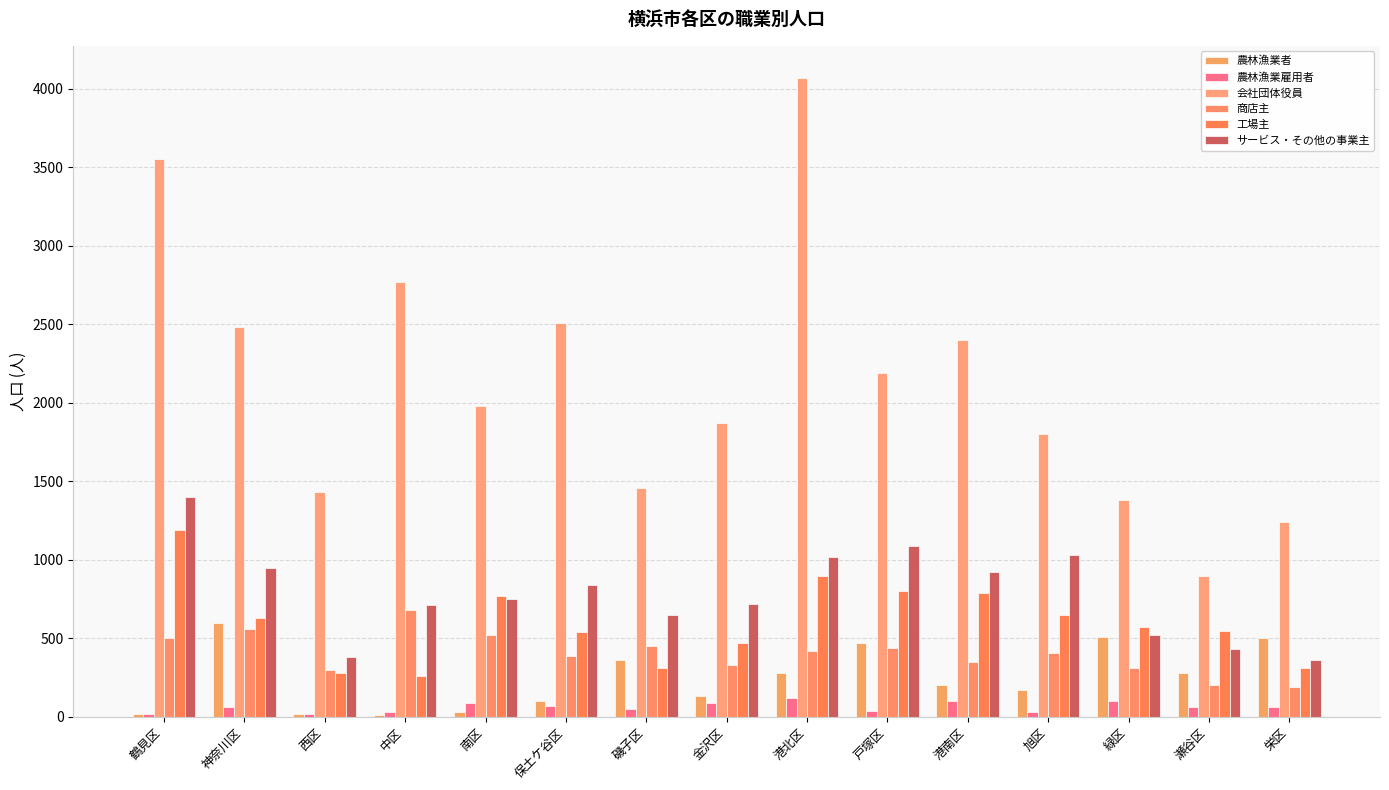

Read the 商店主 value at 中区, to the nearest 50.

700